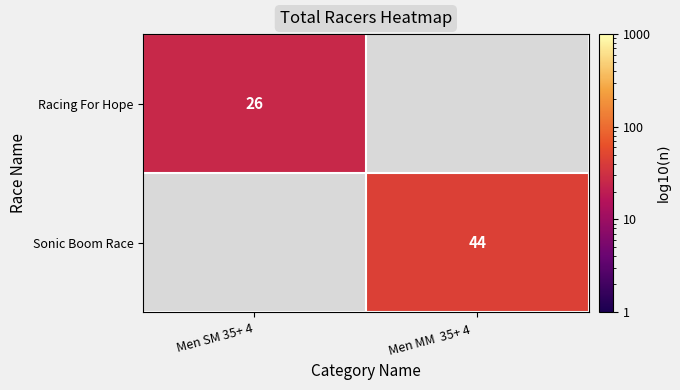

The Sonic Boom Race series shows 44 at Men MM  35+ 4  . True or false?

True